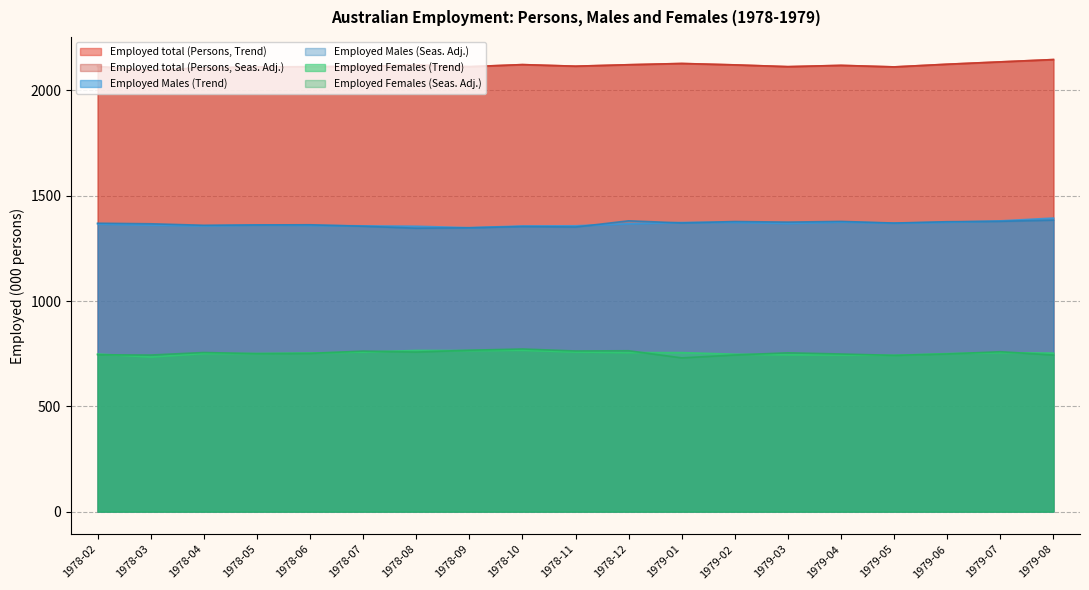

True or false: Employed Males (Trend) has a value of 526.5 at 1979-02.

False